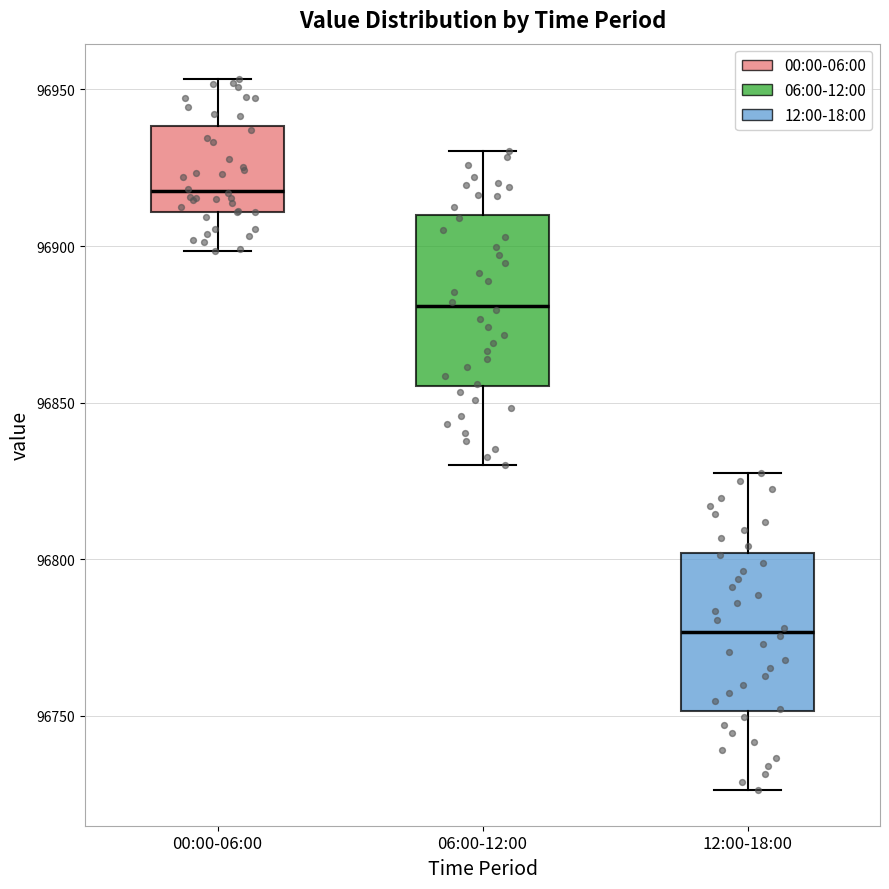

Reading left to right, transcribe this box plot: for each box, give where its median line is, the range the box spans, and where its two whiskers end, as read against the y-axis. The values are not printed on the chart, so give them approximately, as read against the axis.

00:00-06:00: median 96920, box 96910 to 96940, whiskers 96900 to 96955
06:00-12:00: median 96880, box 96855 to 96910, whiskers 96830 to 96930
12:00-18:00: median 96775, box 96750 to 96800, whiskers 96725 to 96825